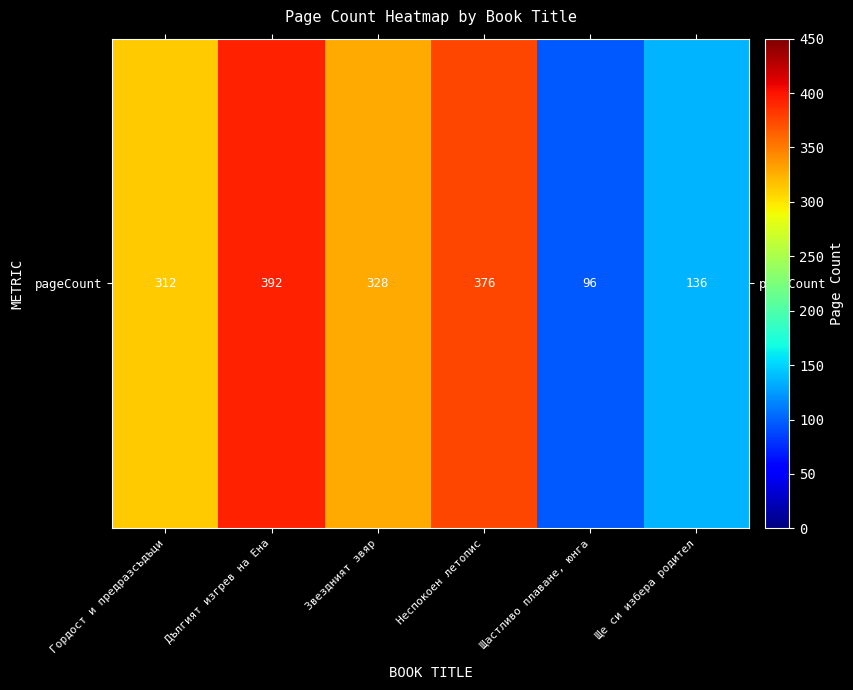

Reading left to right, extract all data points from this chart.

312	392	328	376	96	136